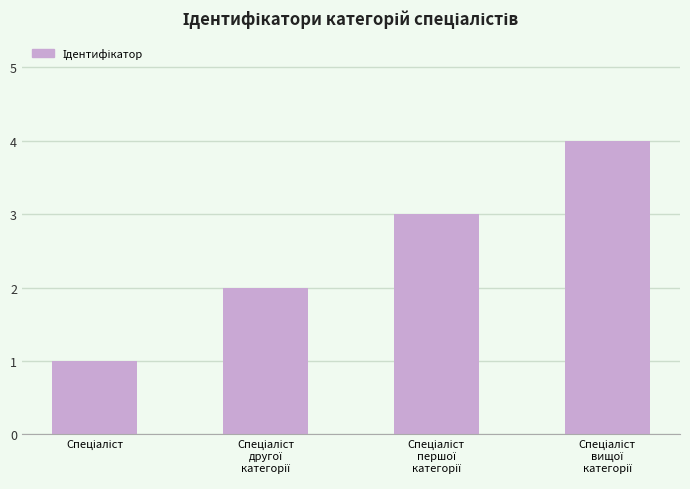

What is the difference between the maximum and minimum values?

3